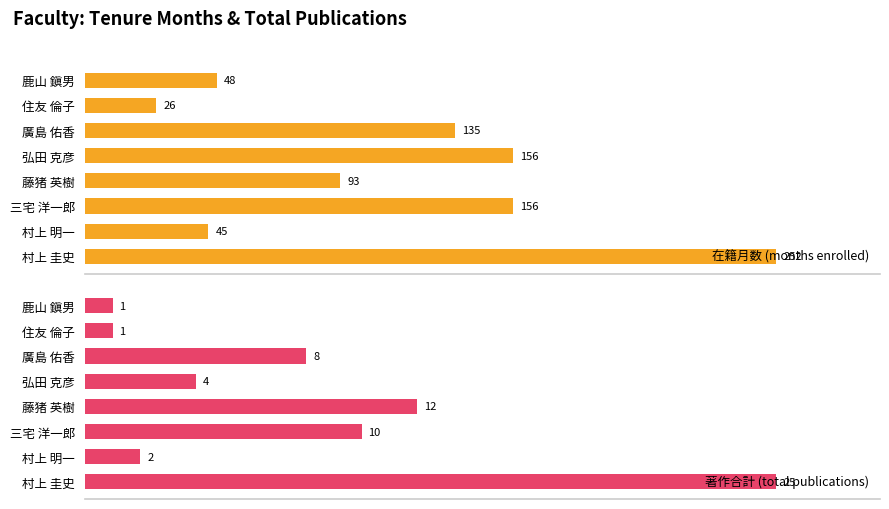

At which label does 在籍月数 (months enrolled) reach its peak?

村上 圭史